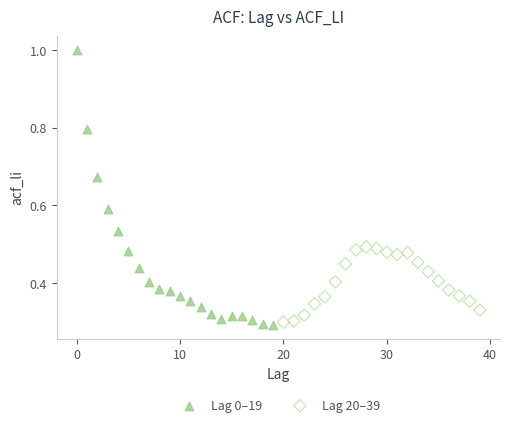

Which series reaches the maximum Y coordinate?

Lag 0–19